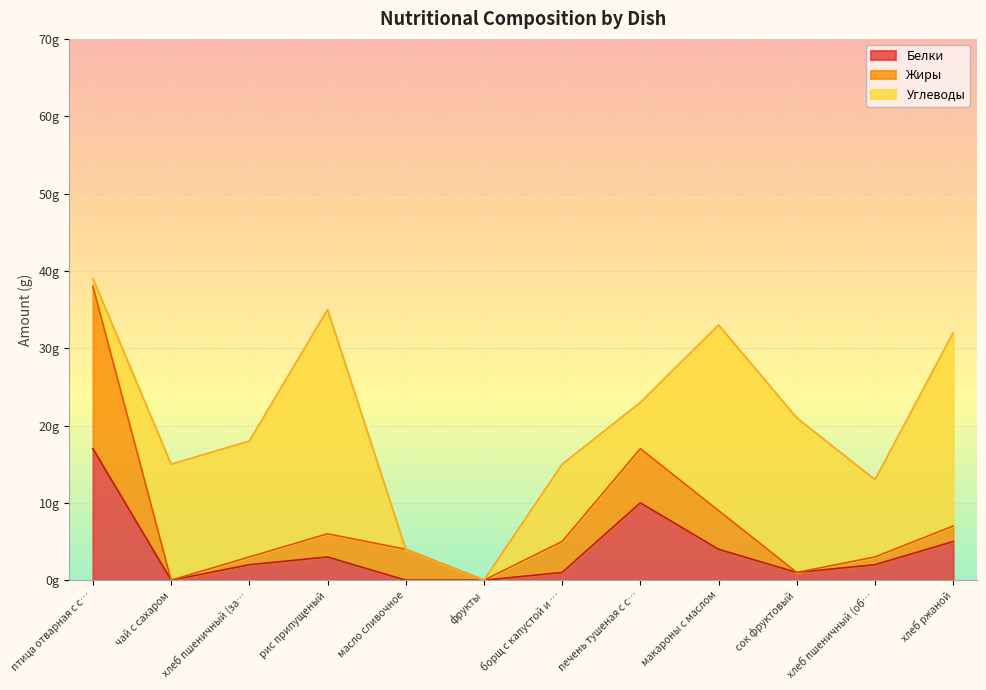

What is the difference between the maximum and minimum values in the Белки series?

17